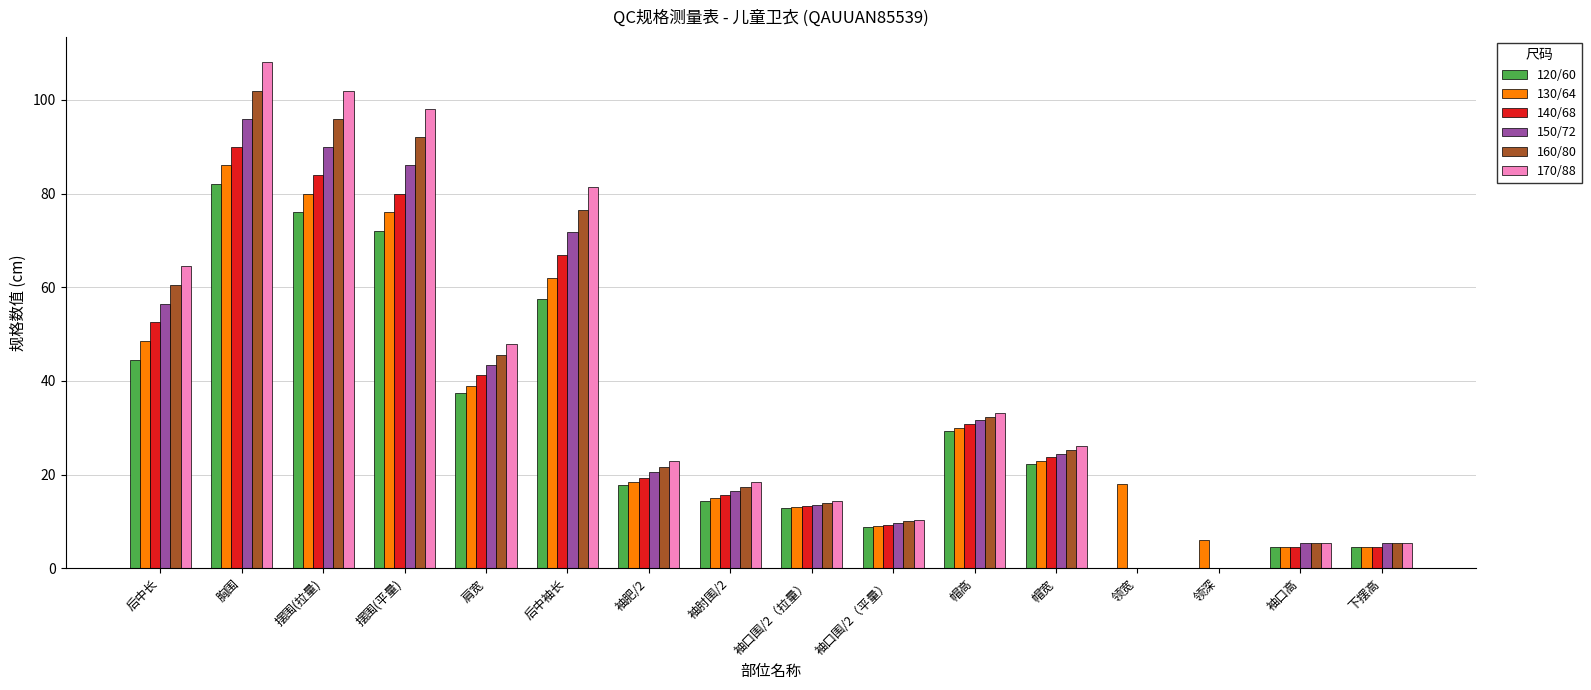

True or false: 150/72 has a value of 172.7 at 胸围.

False